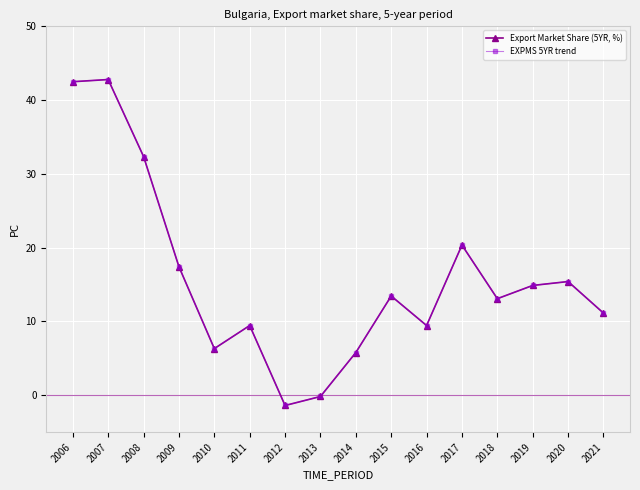

True or false: Export Market Share (5YR, %) has a value of 8.9 at 2015.

False